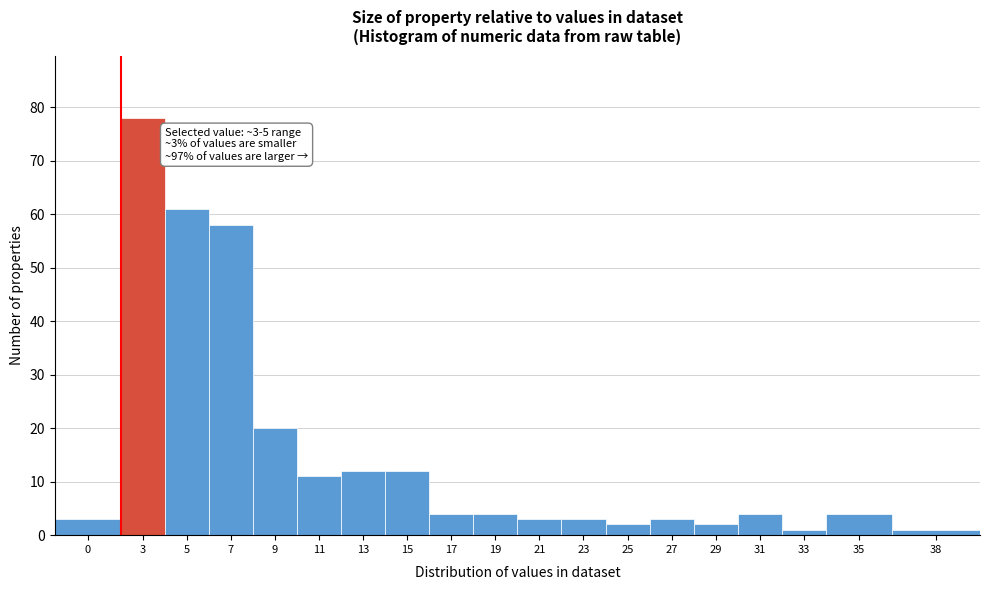

Reading left to right, what are all the values shown in this chart?

3	78	61	58	20	11	12	12	4	4	3	3	2	3	2	4	1	4	1